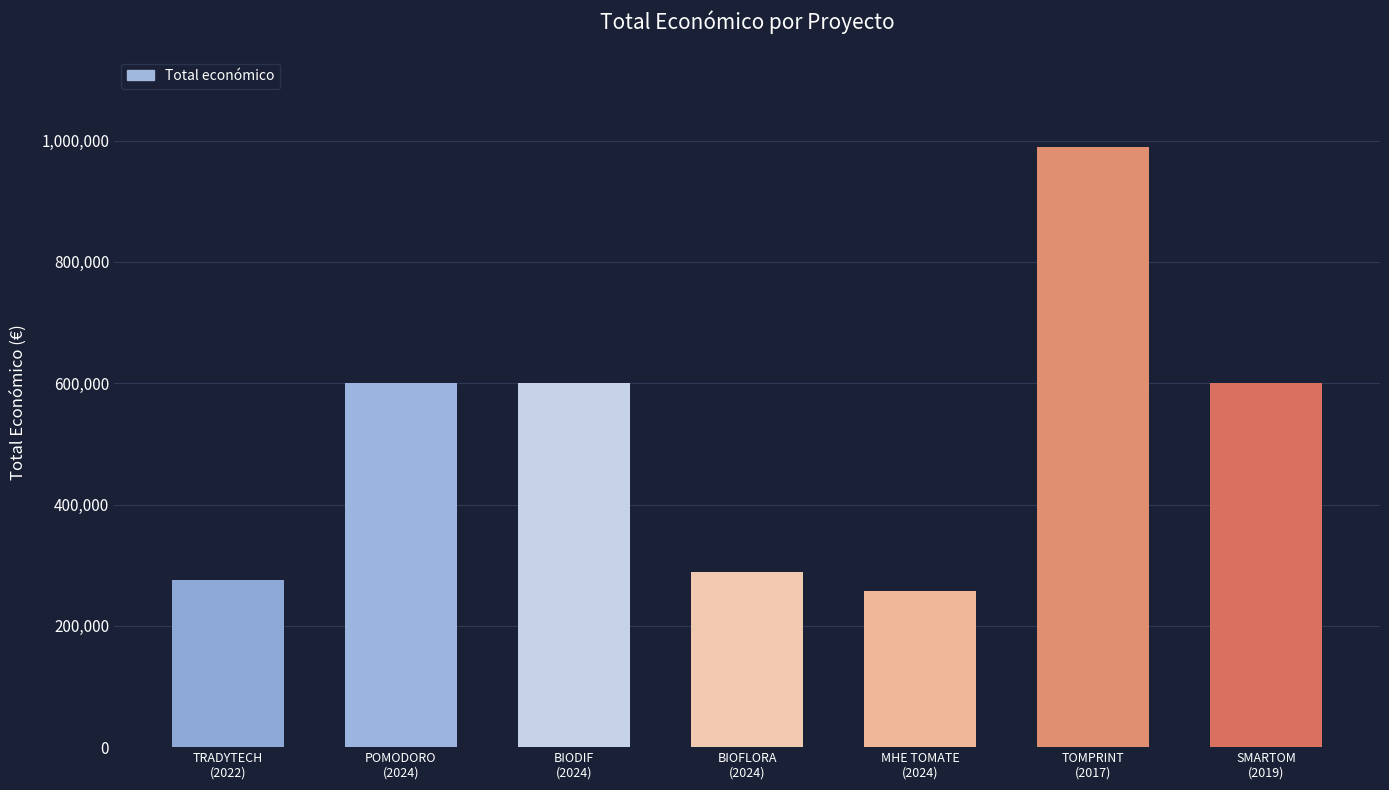

The value at SMARTOM
(2019) is 599962. True or false?

True